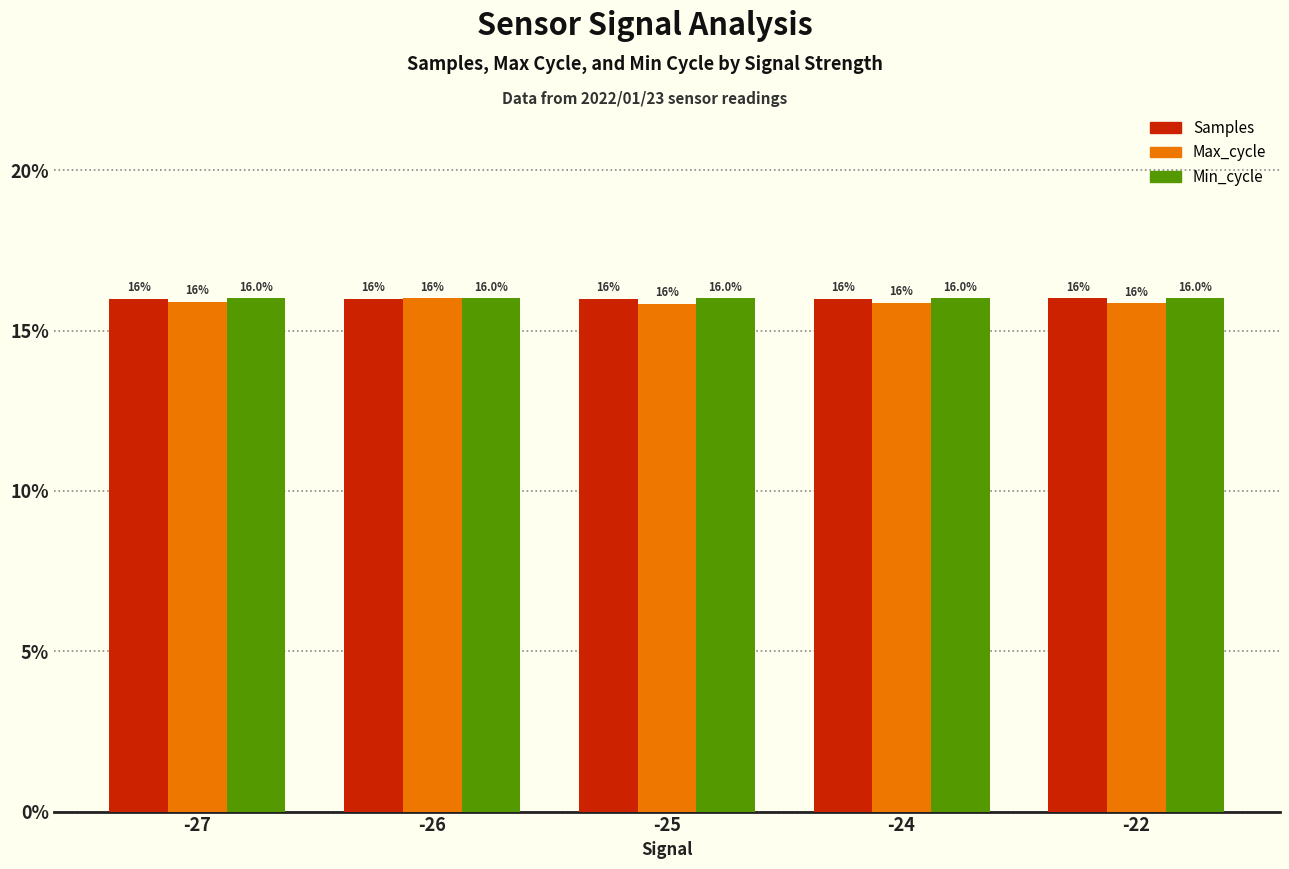

What is the highest value of the Samples series?

16.0